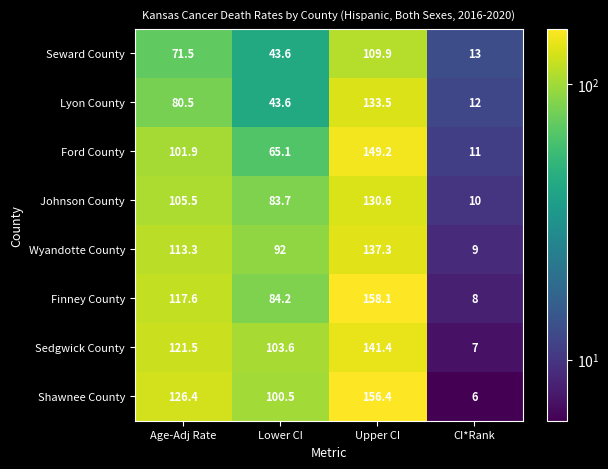

Count the number of categories in the chart.

4